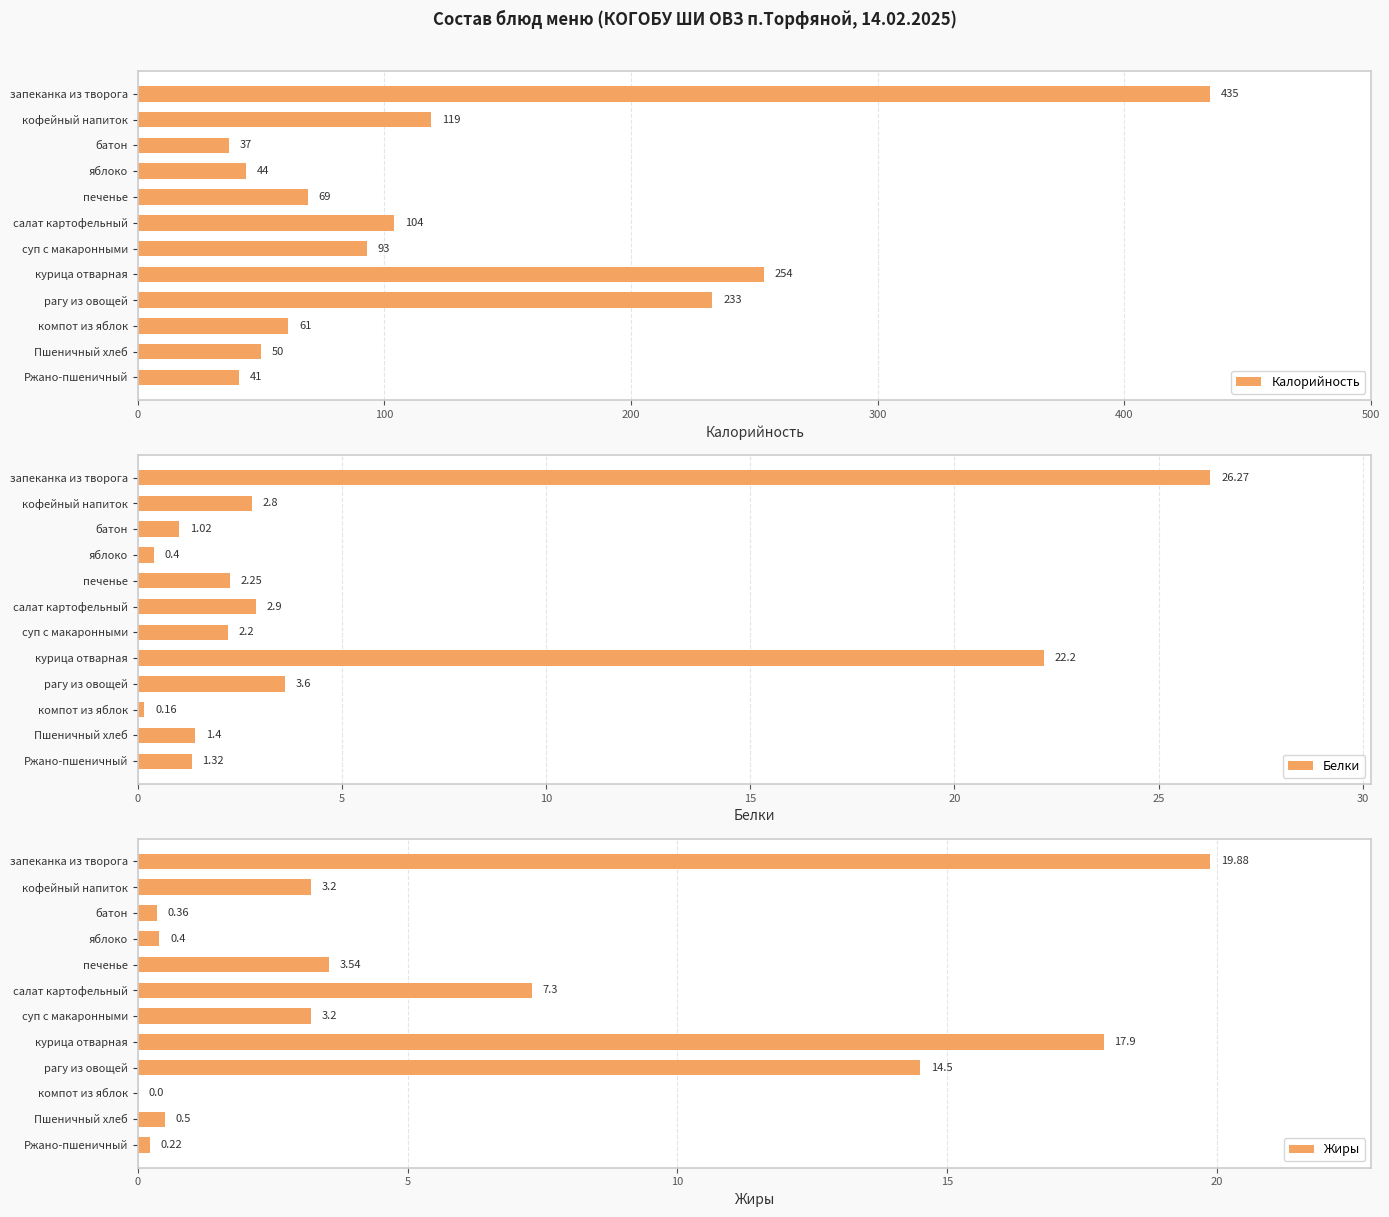

What is the sum of all Белки values?

66.5